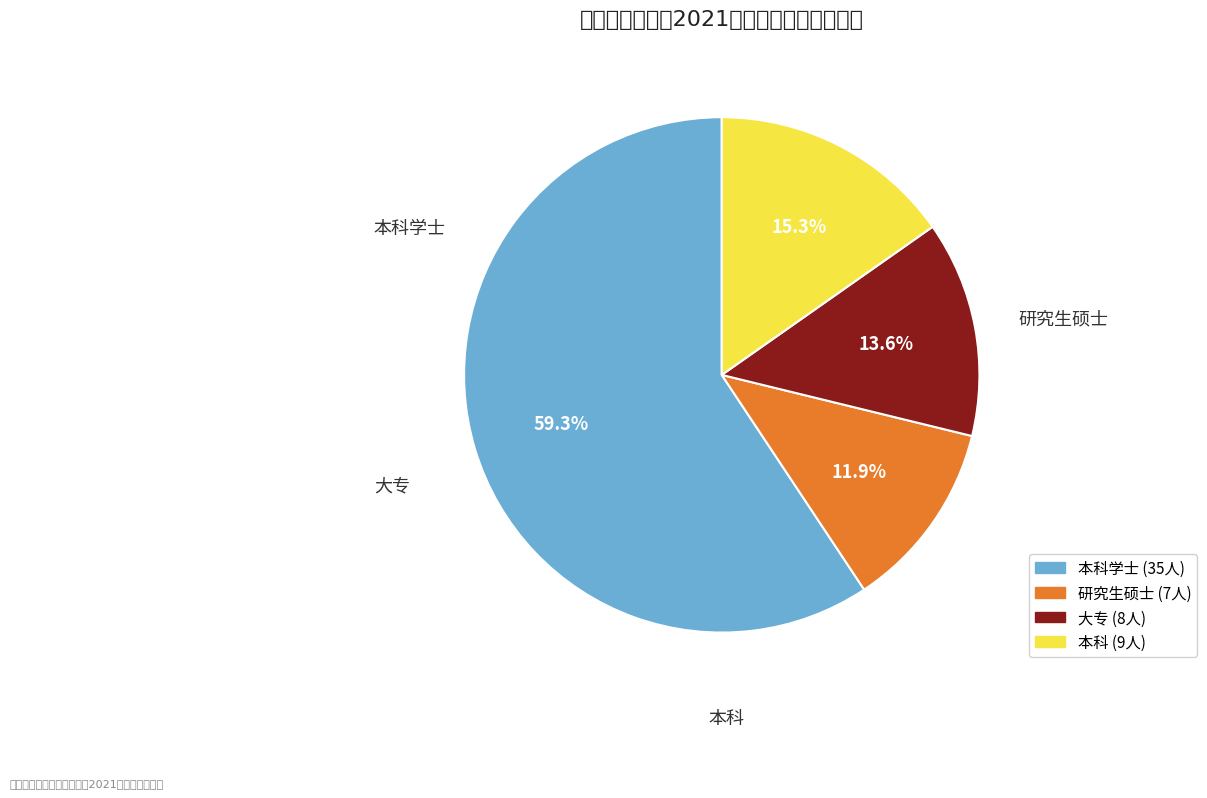

Which slice is the largest?

本科学士